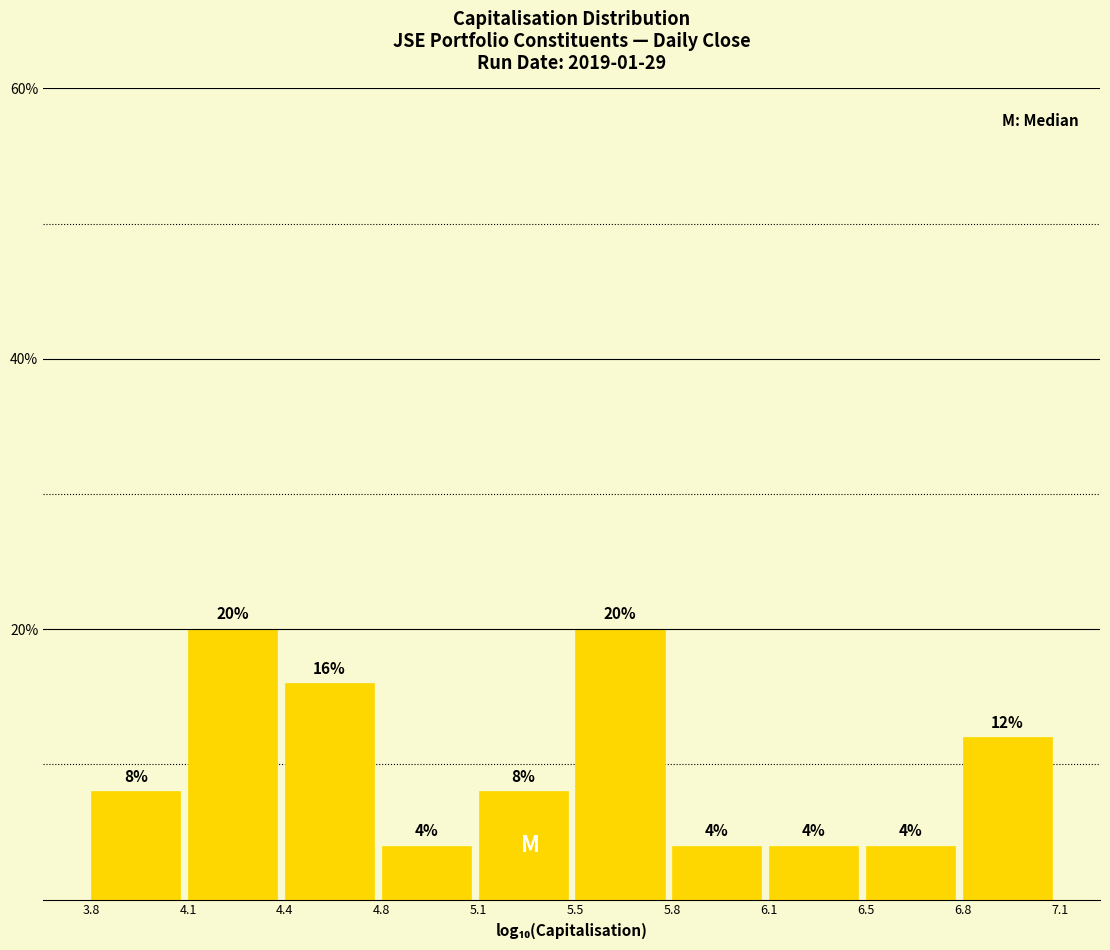

Reading left to right, transcribe all the data shown in this chart.

3.8=8	4.1=20	4.4=16	4.8=4	5.1=8	5.5=20	5.8=4	6.1=4	6.5=4	6.8=12